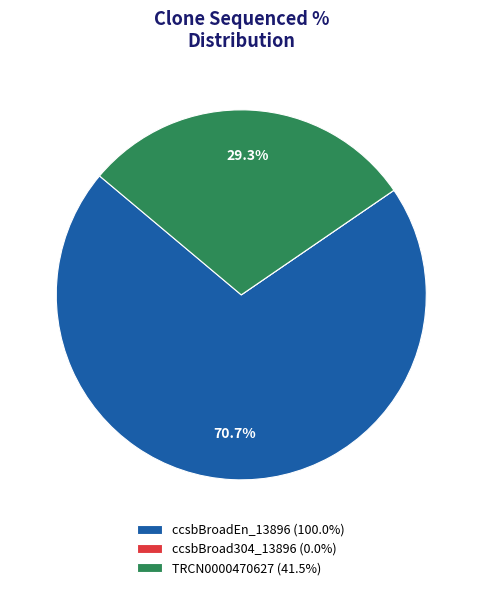

Do TRCN0000470627 (41.5%) and ccsbBroadEn_13896 (100.0%) together represent more than half of the pie?

Yes